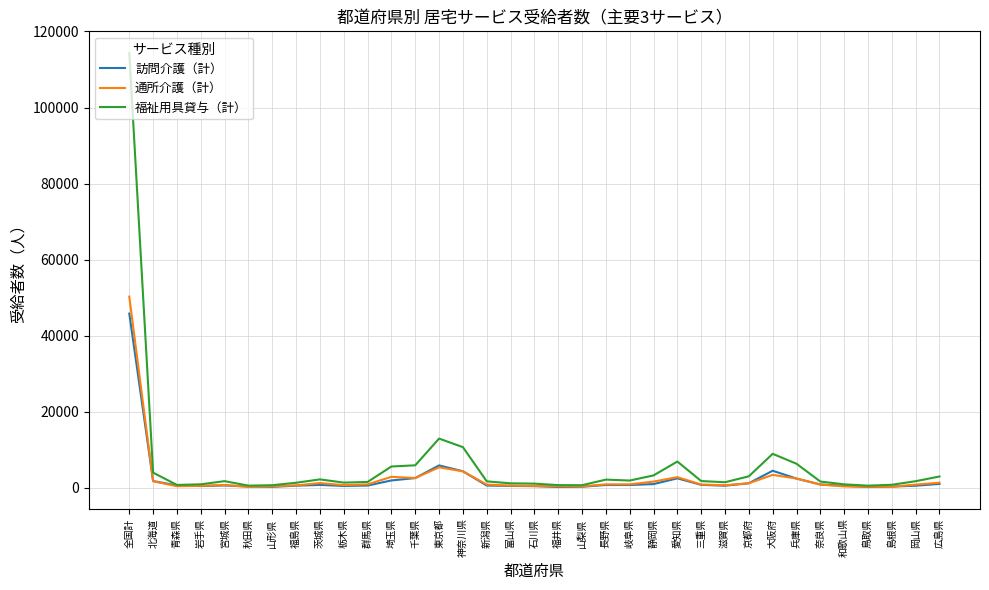

What is the maximum value shown in the chart?

114329